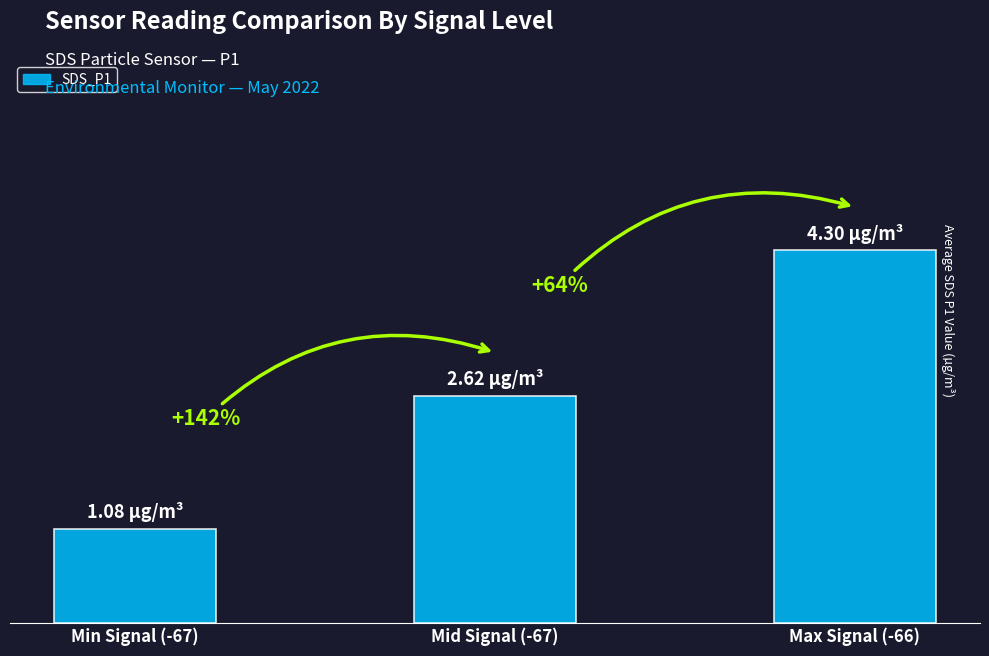

Count the number of categories in the chart.

3